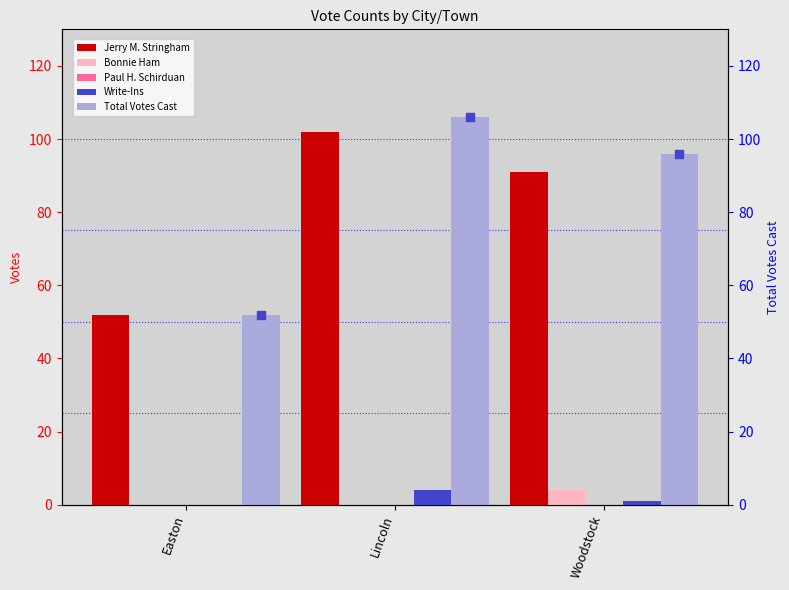

Which series reaches the maximum Y coordinate?

Total Votes Cast